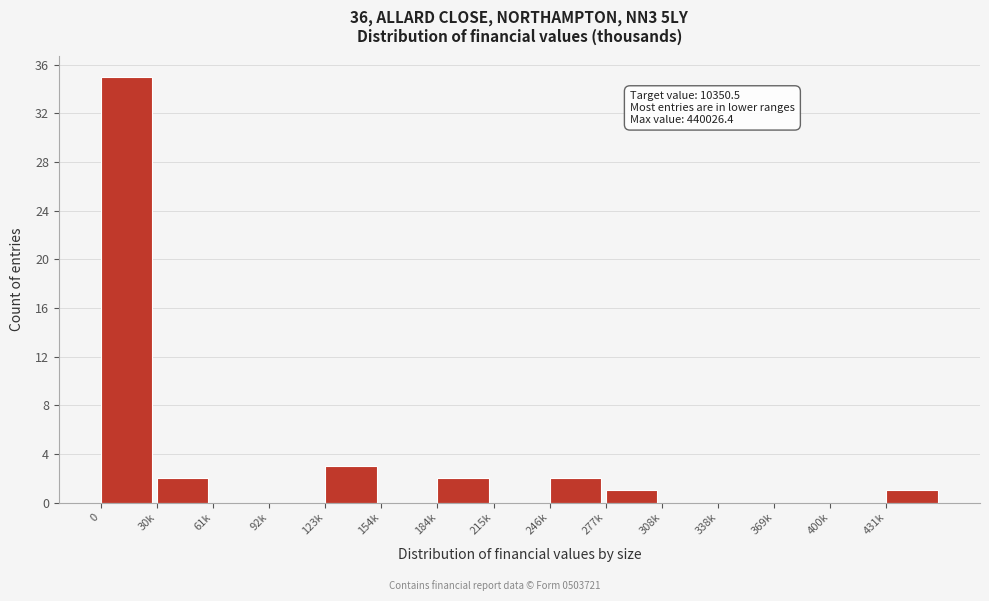

Reading right to left, transcribe all the data shown in this chart.

431k=1	400k=0	369k=0	338k=0	308k=0	277k=1	246k=2	215k=0	184k=2	154k=0	123k=3	92k=0	61k=0	30k=2	0=35